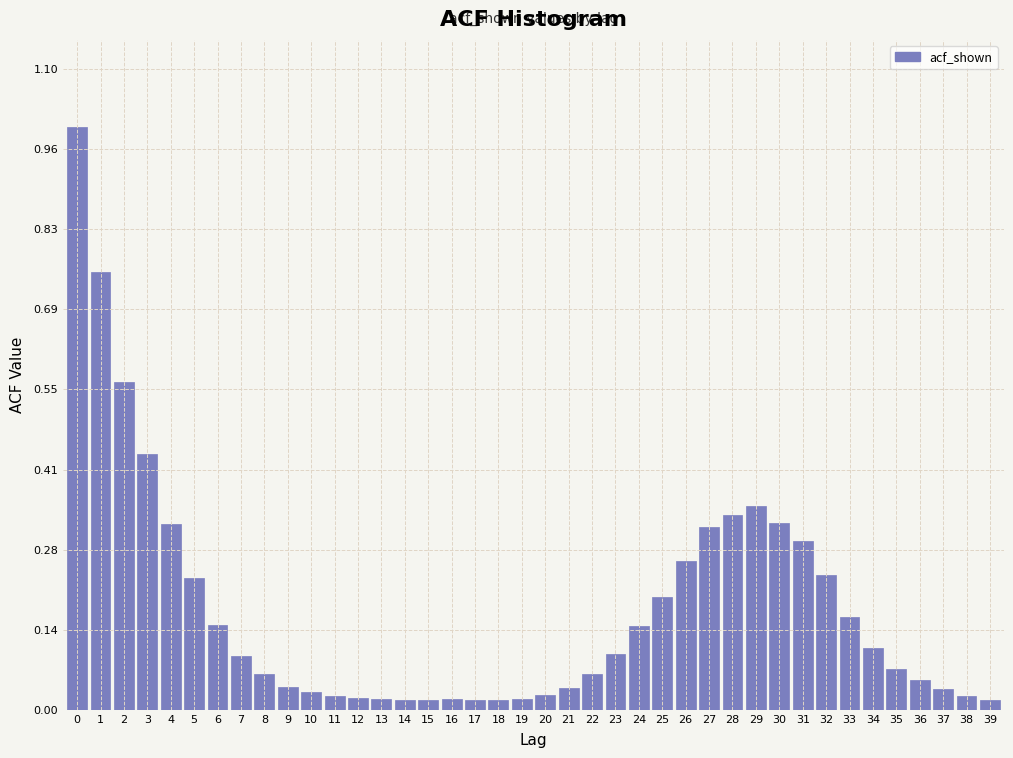

What is the greatest value displayed?

1.0